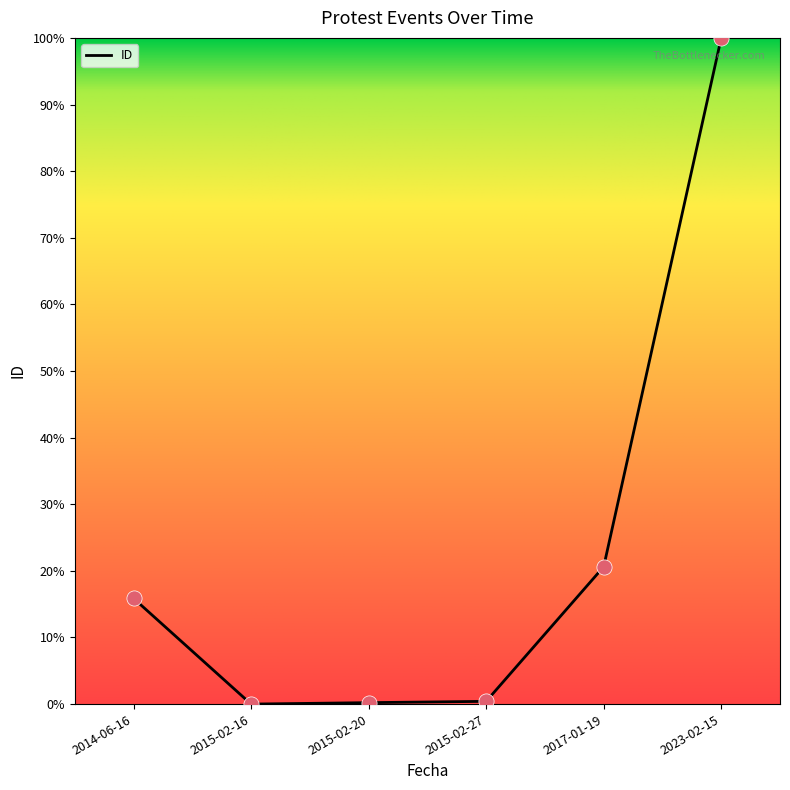

What is the ratio of the value at 2017-01-19 to the value at 2023-02-15?

0.2